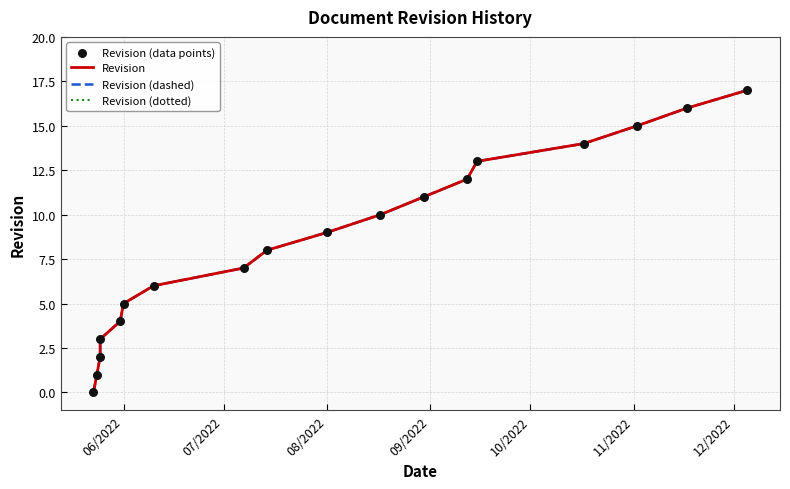

What are all the series names shown in the legend?

Revision, Revision (dashed), Revision (dotted), Revision (data points)